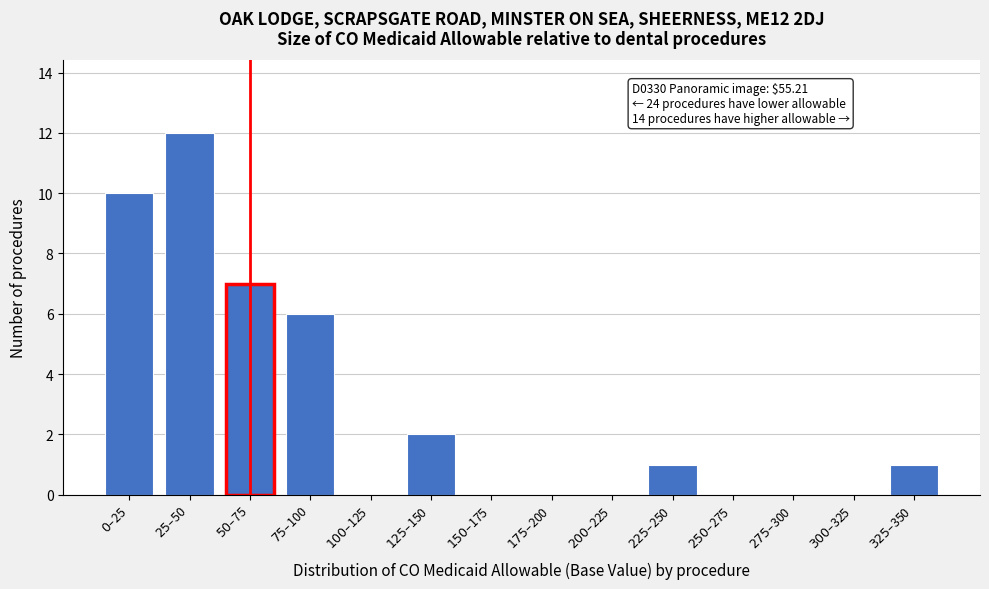

What is the maximum value shown in the chart?

12